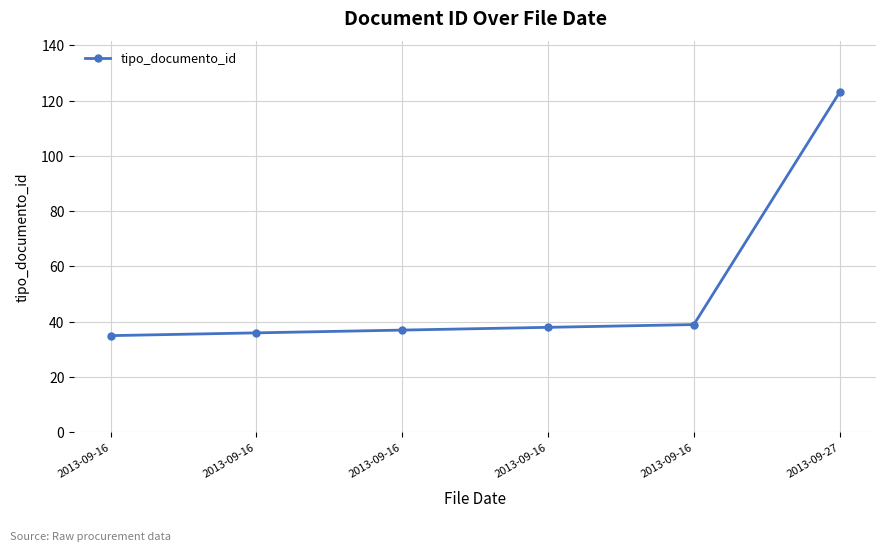

What value does the data have at 2013-09-16?

37